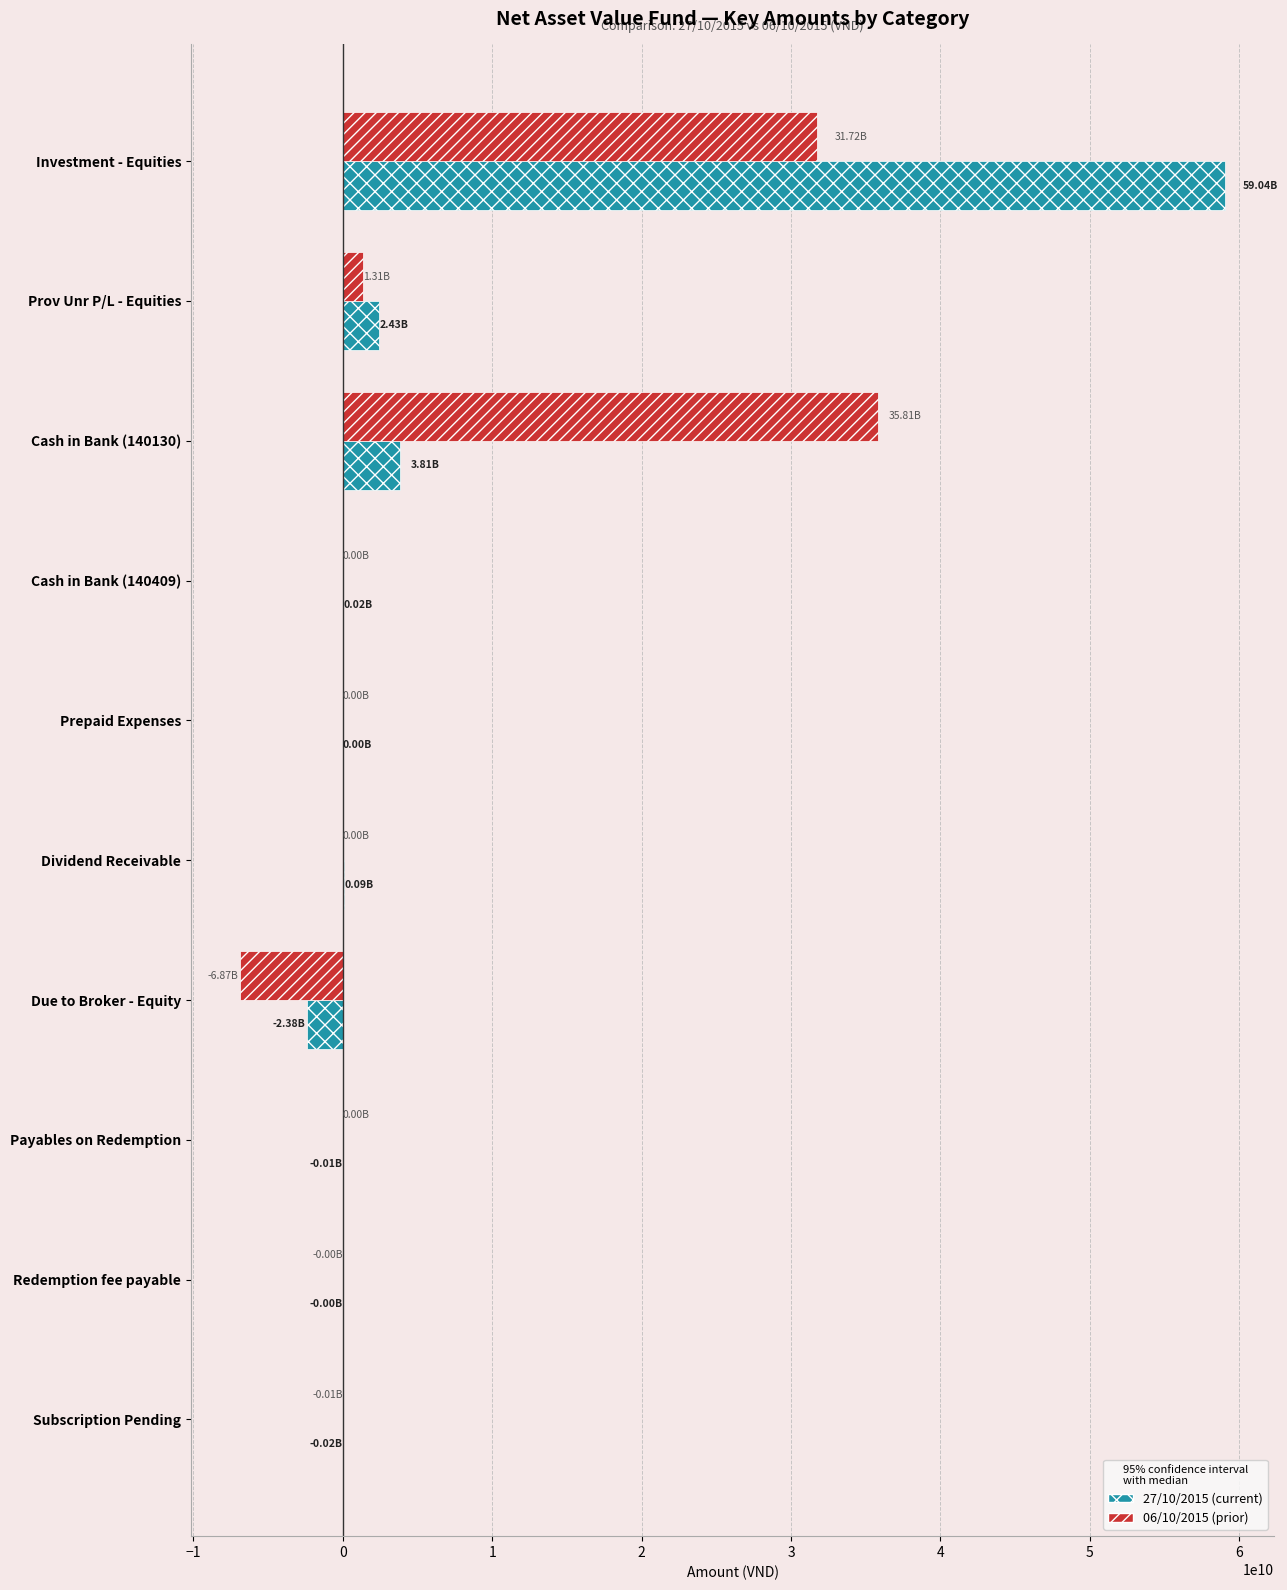

At which category does the chart reach its peak across all series?

Investment - Equities